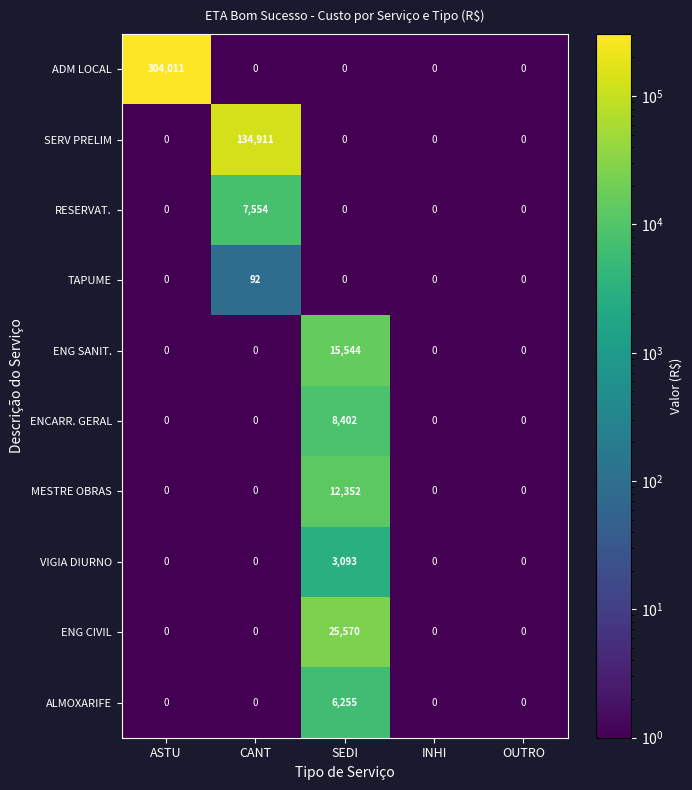

The value of ENG CIVIL at SEDI is 43020. True or false?

False